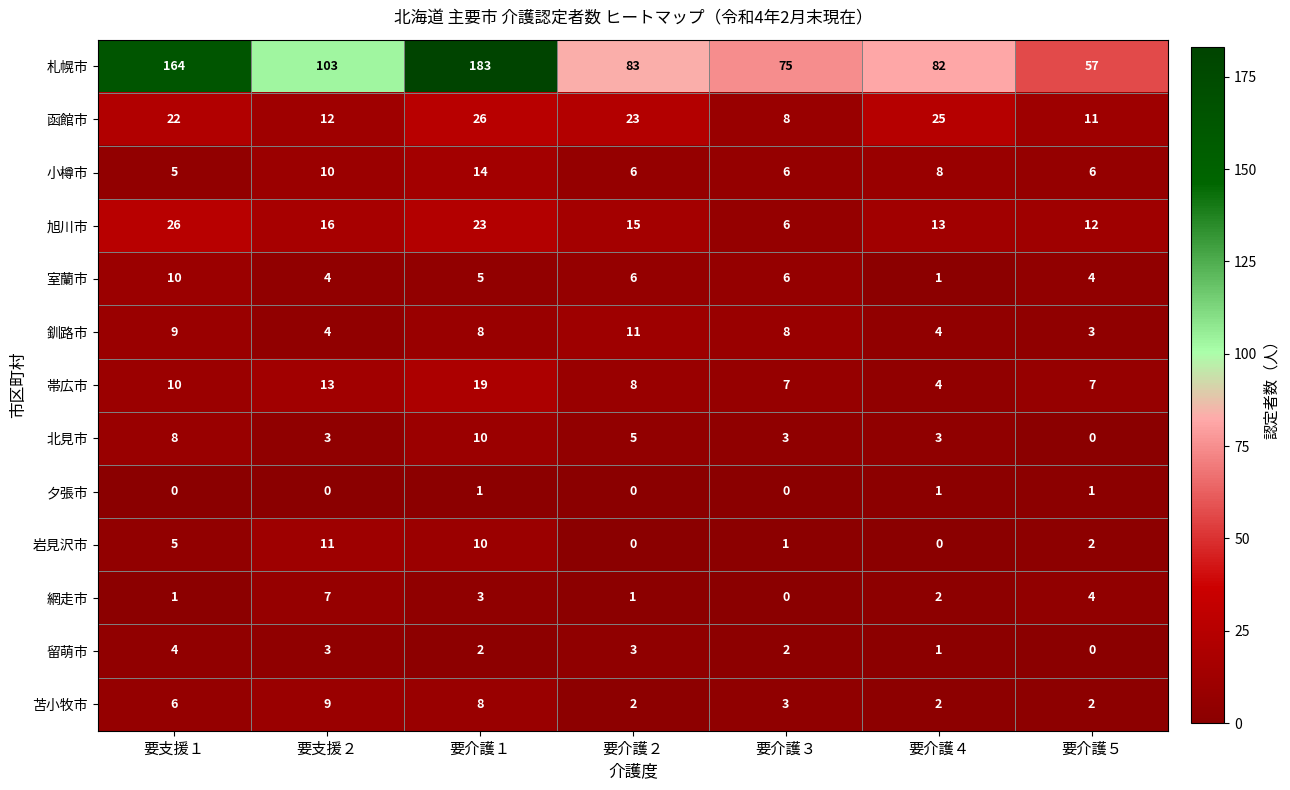

What is the difference between the 札幌市 values at 要介護４ and 要支援２?

21